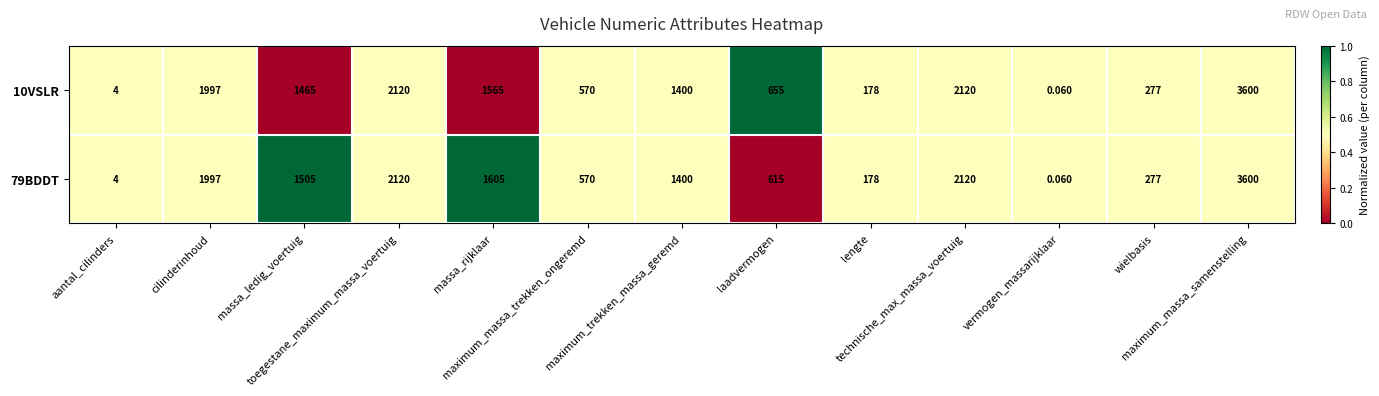

How many data points does each series have?

13